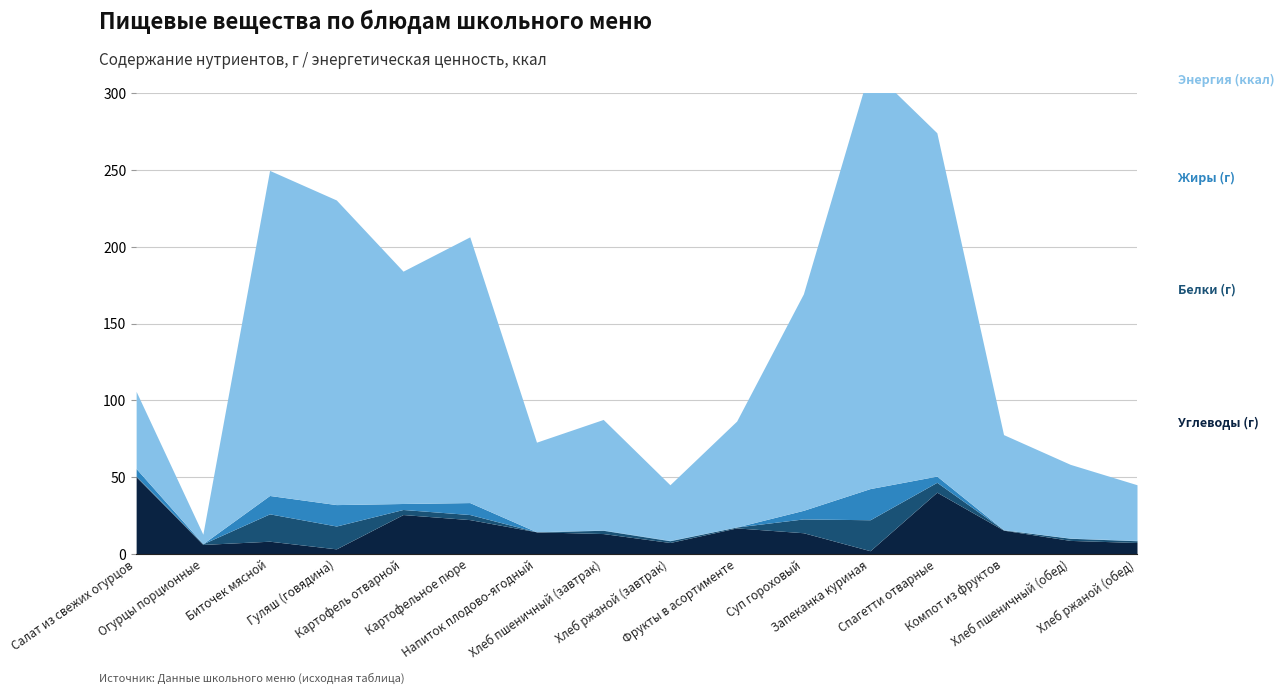

Does the chart display data point markers on the line(s)?

No